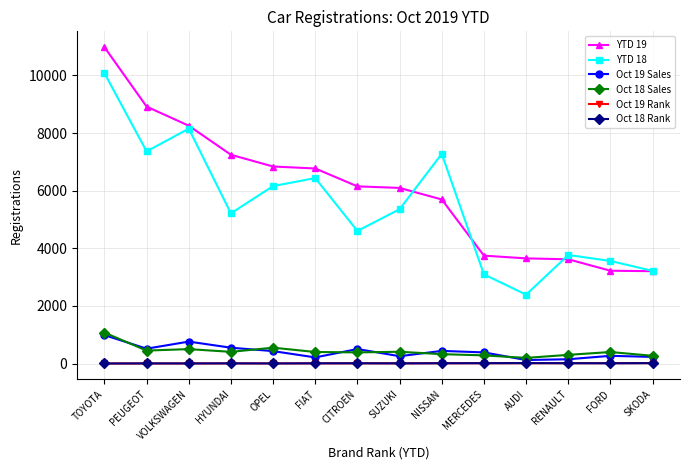

What is the label of the 1st point from the left?

TOYOTA